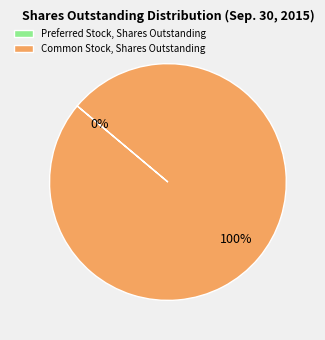

To the nearest percent, what is the difference between the largest and smallest slice percentages?

100%